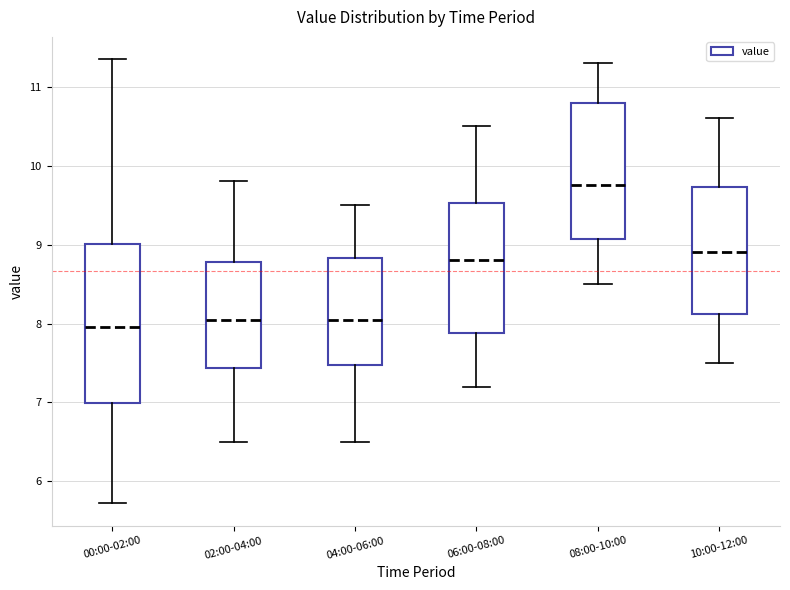

Where does the median line of the box for 10:00-12:00 sit on the y-axis? The values are not printed on the chart, so give them approximately, as read against the axis.

8.9